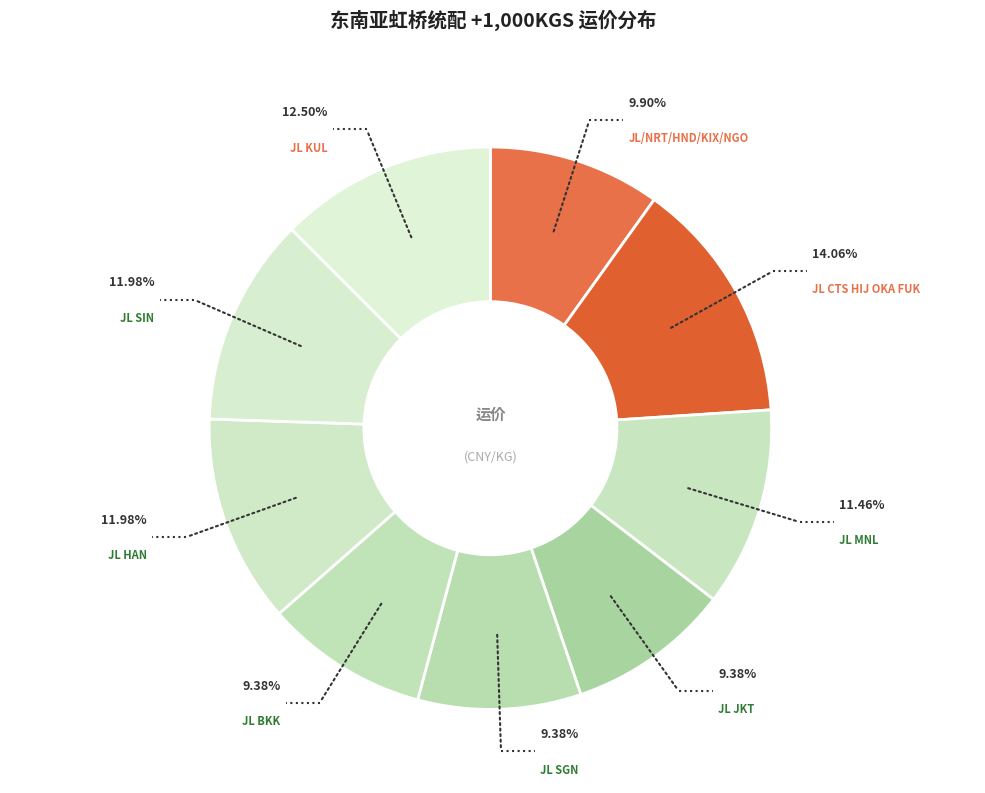

How many slices are in this pie chart?

9